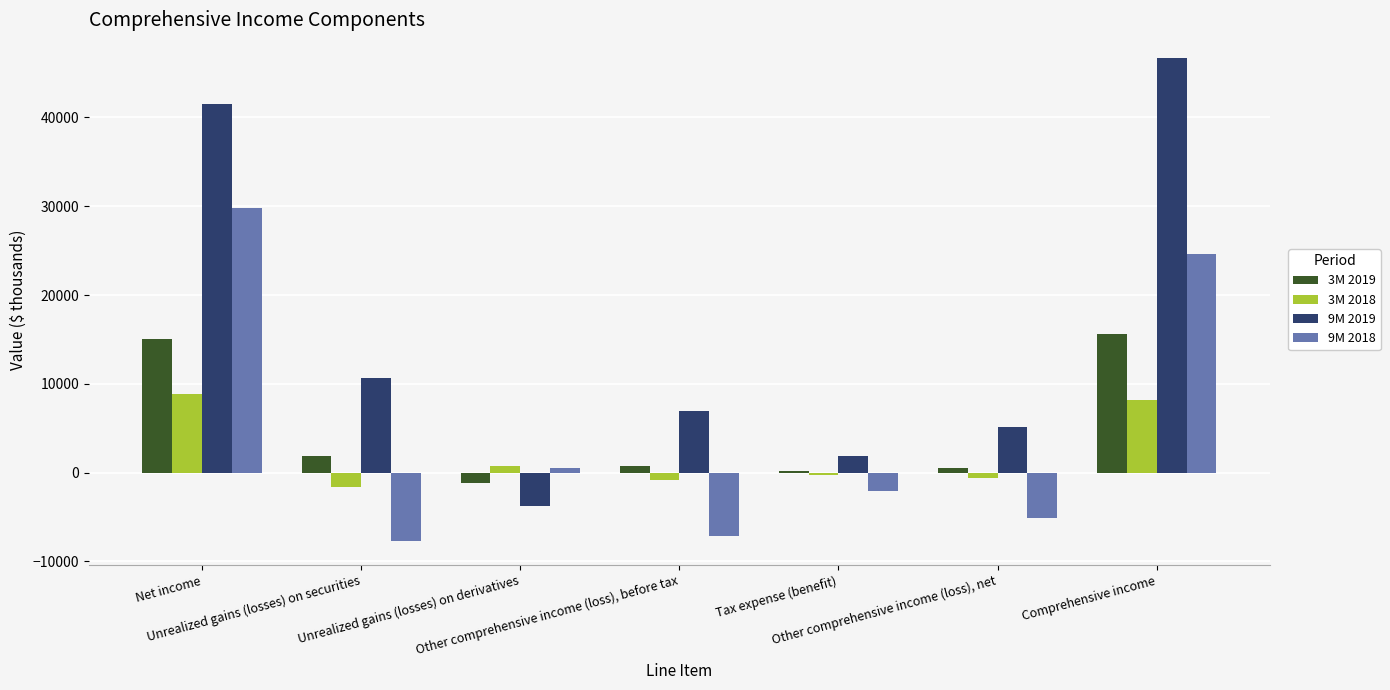

List the labels in order of 3M 2018 value, largest first.

Net income, Comprehensive income, Unrealized gains (losses) on derivatives, Tax expense (benefit), Other comprehensive income (loss), net, Other comprehensive income (loss), before tax, Unrealized gains (losses) on securities